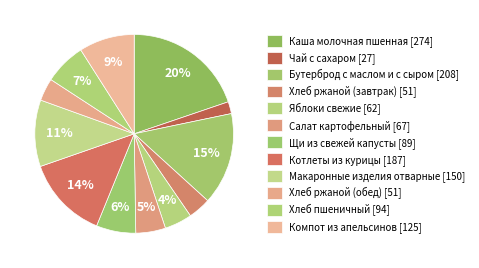

What percentage is the Котлеты из курицы slice, to the nearest percent?

14%